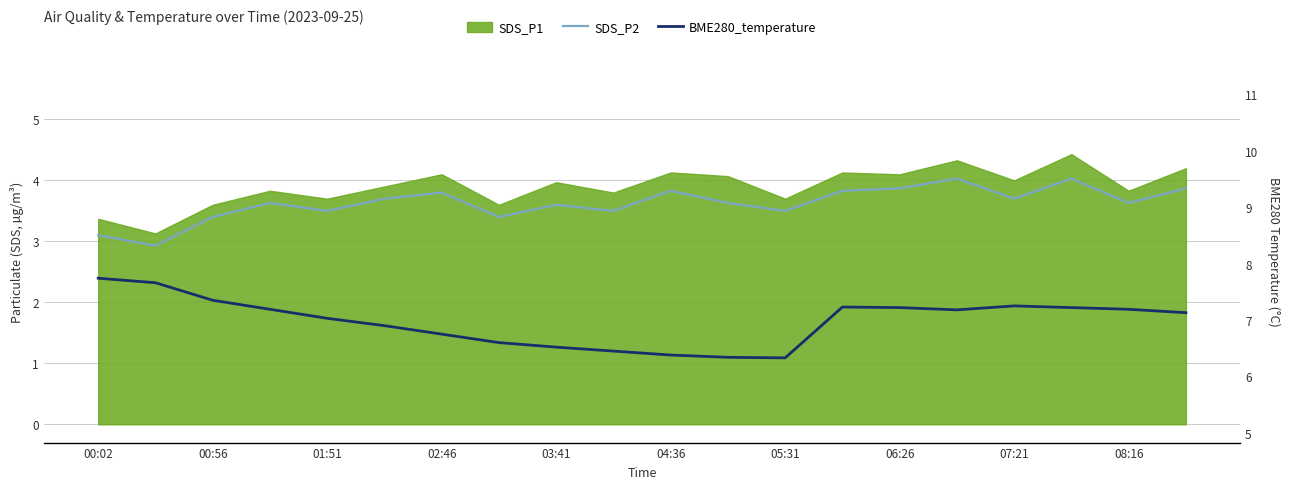

At which category is the sum across all series the highest?

17